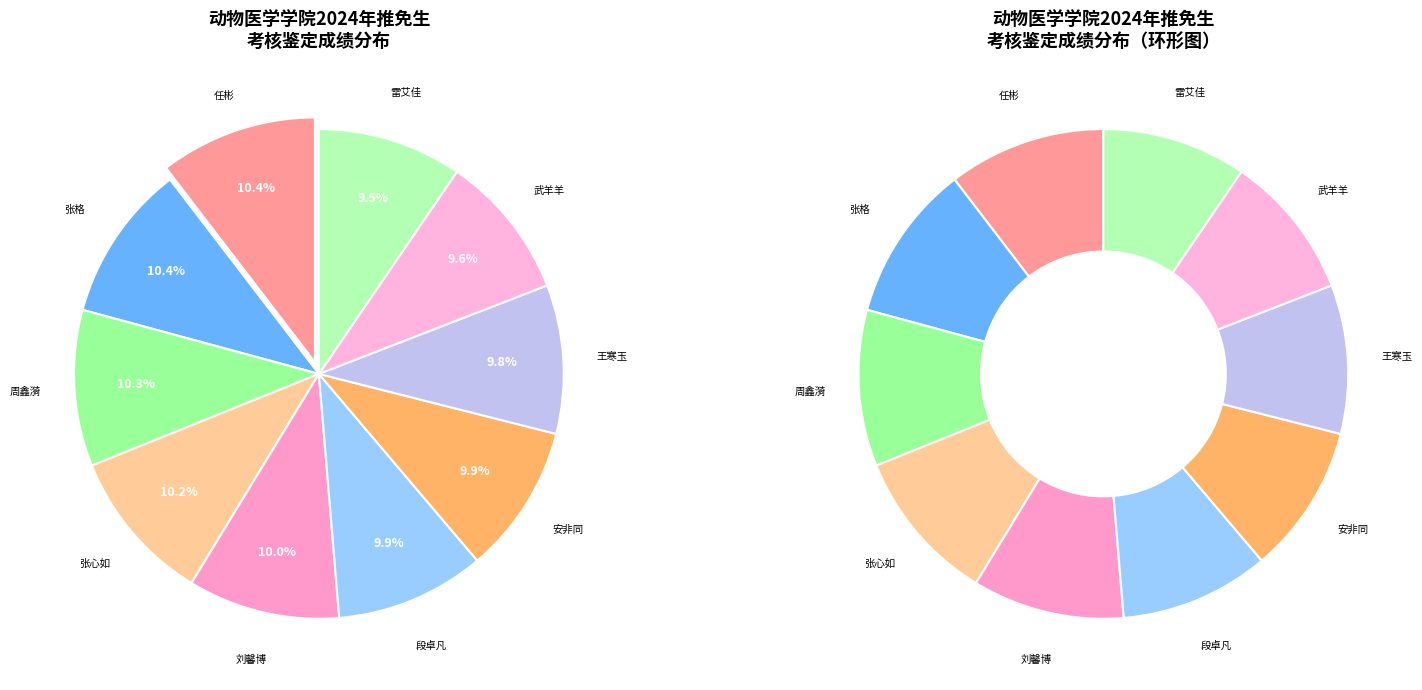

How many slices are in this pie chart?

10